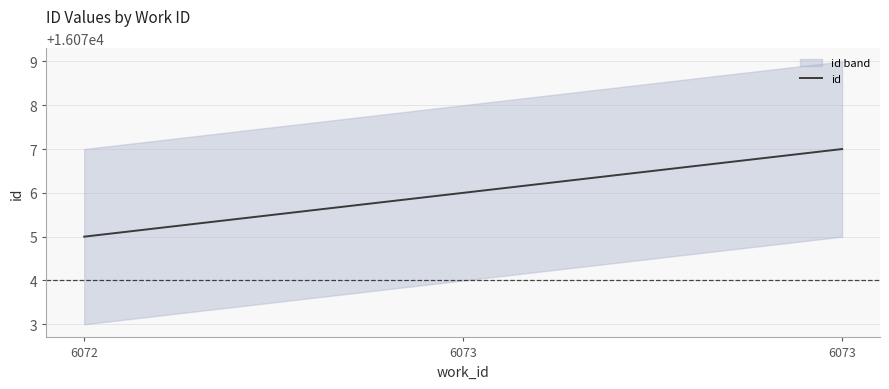

How many values are below 16076?

1